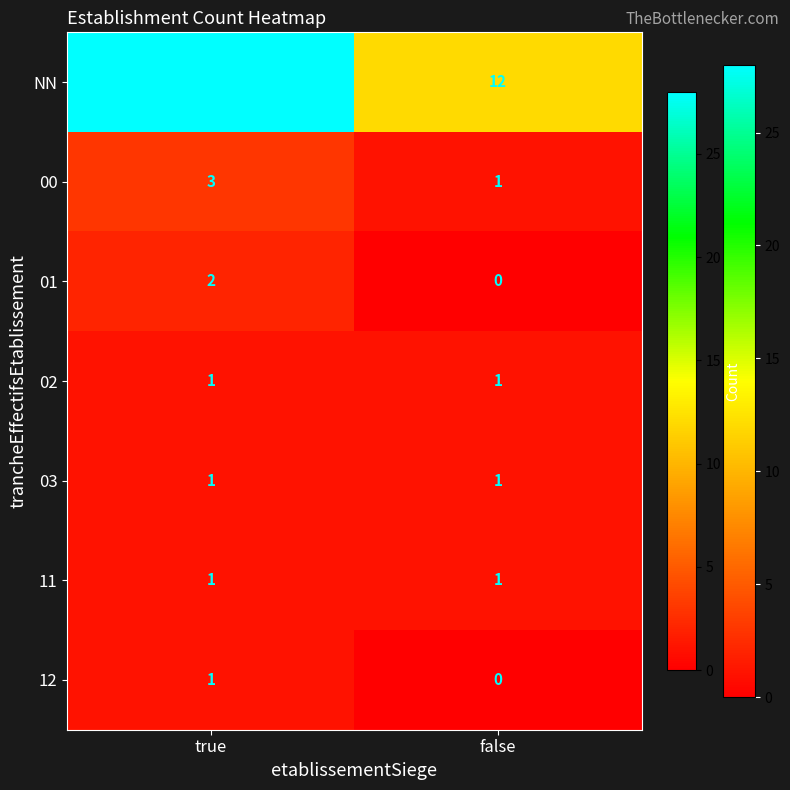

At how many categories does at least one series exceed 21?

1